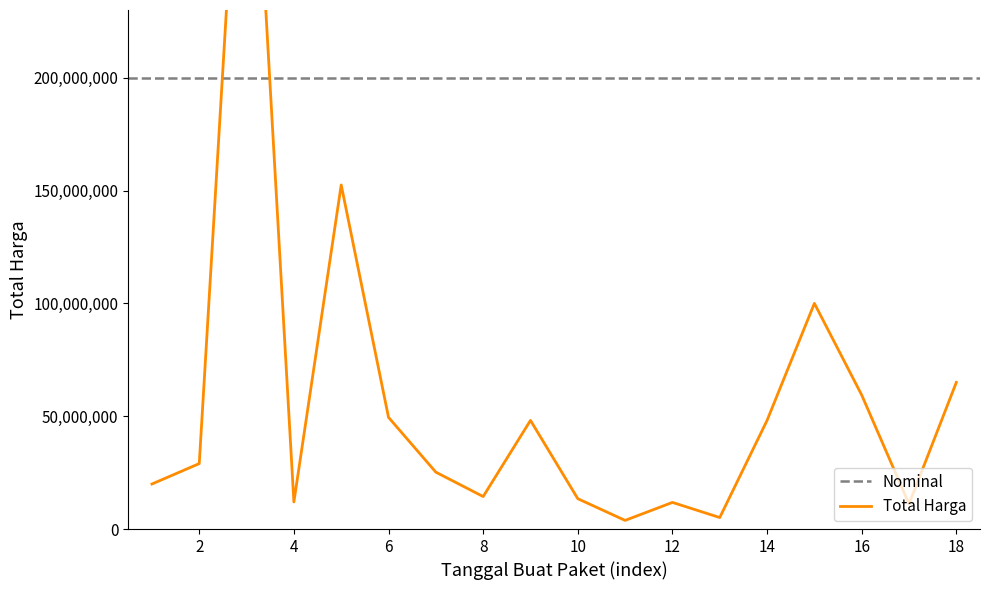

What is the value of the 11th point from the left?

3825000